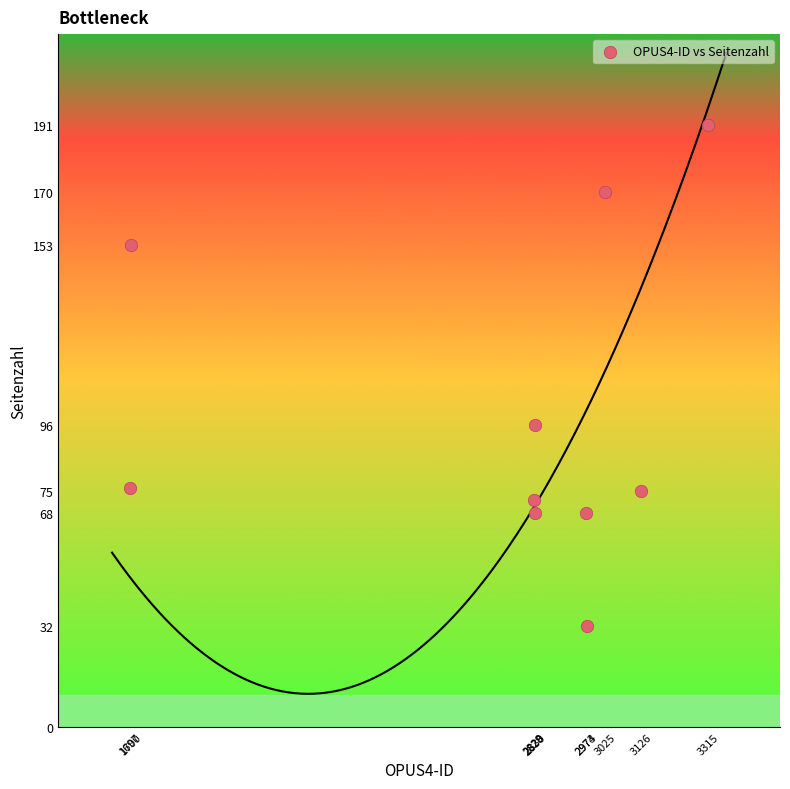

What Y value in the scatter plot is closest to 111?

96